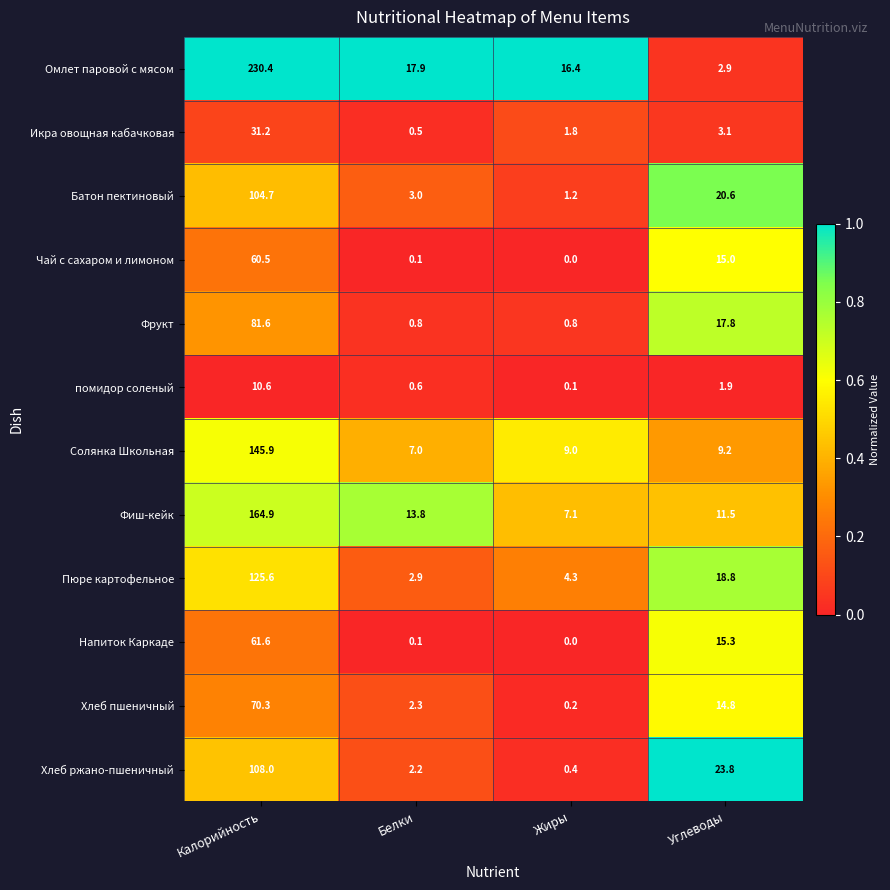

At which category is the sum across all series the highest?

Калорийность